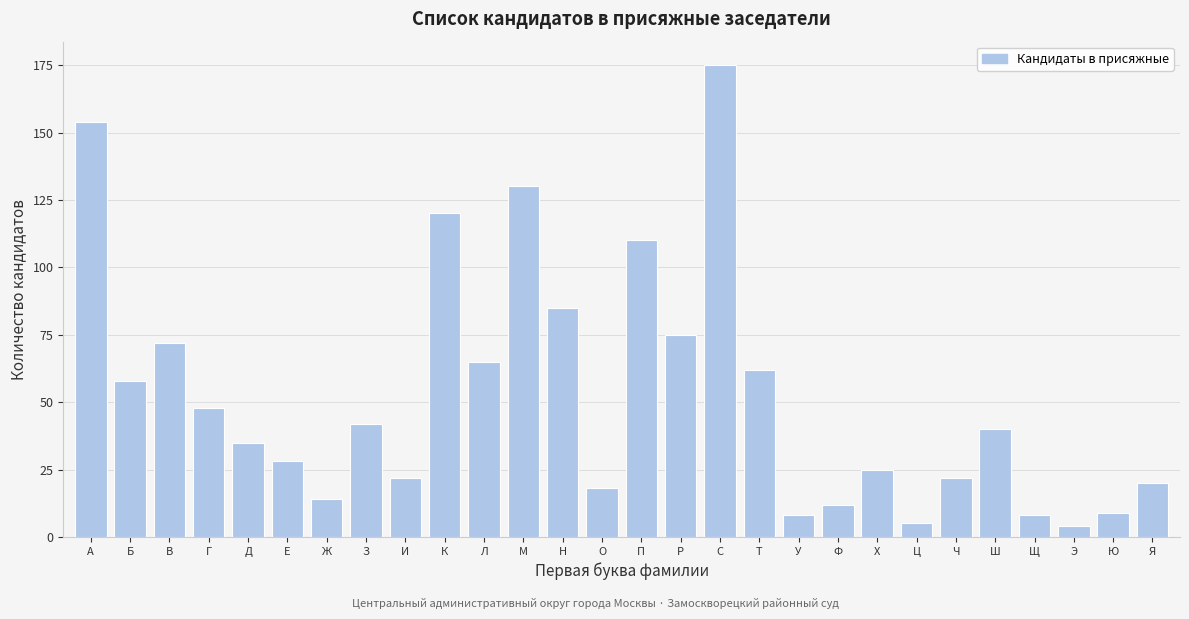

Reading right to left, extract all data points from this chart.

20	9	4	8	40	22	5	25	12	8	62	175	75	110	18	85	130	65	120	22	42	14	28	35	48	72	58	154